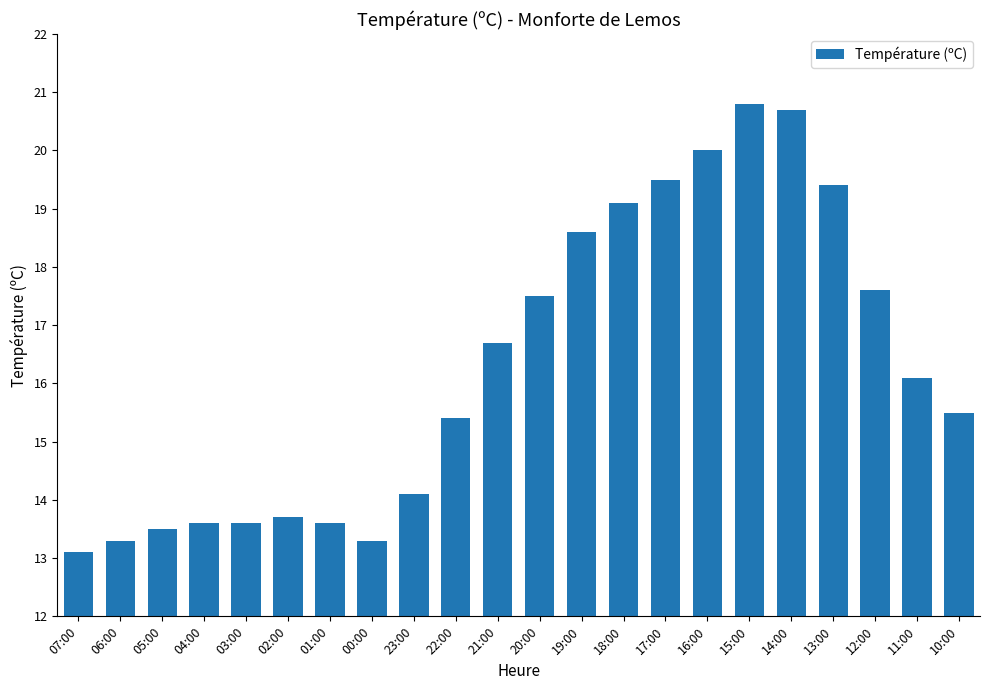

How many values are below 16?

11